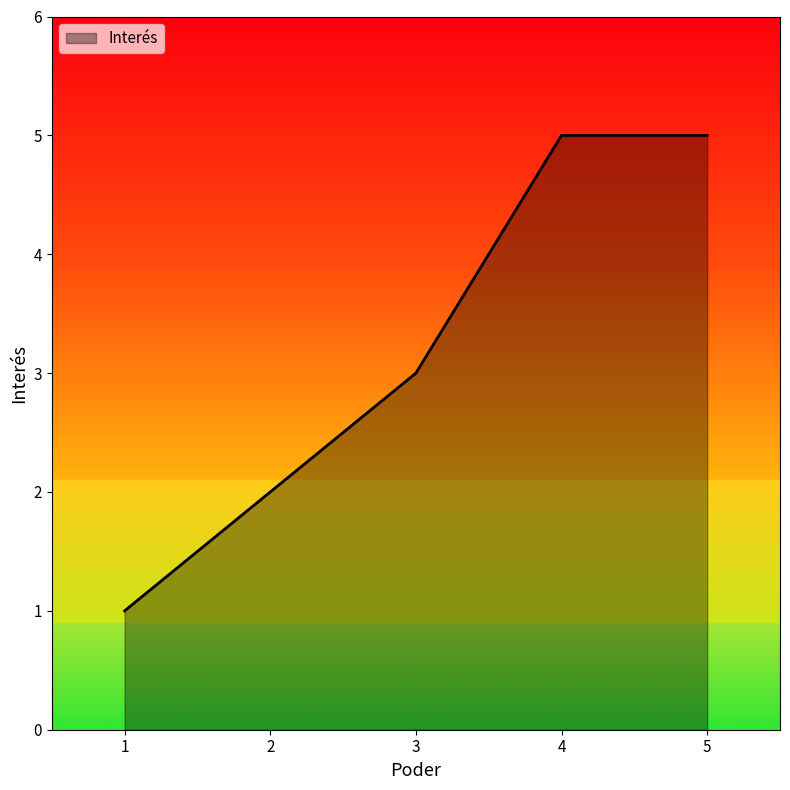

Where is the data nearest to the value 3?

3